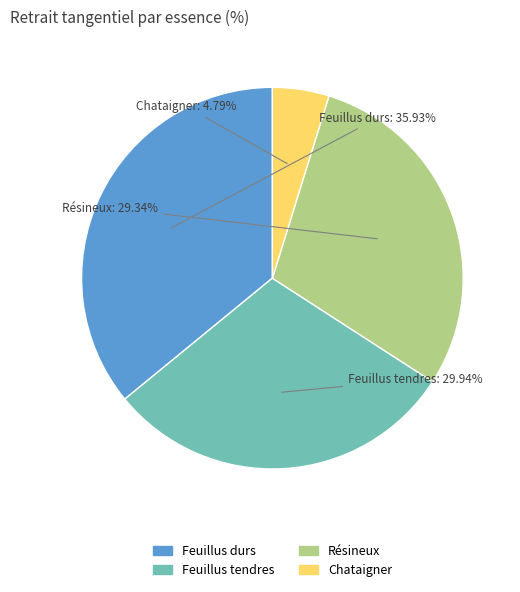

To the nearest percent, what is the average slice percentage?

25%